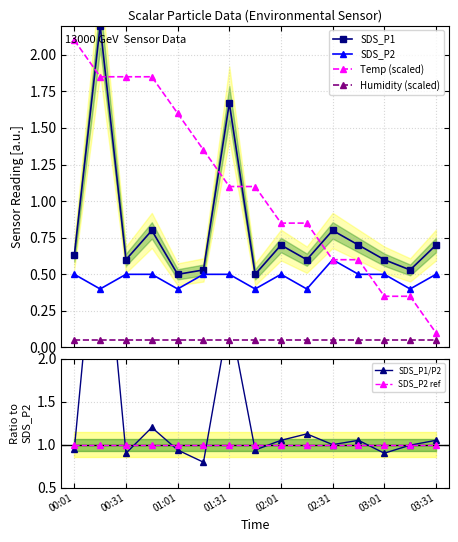

True or false: SDS_P2 has more than 0 points higher than both neighbors.

True